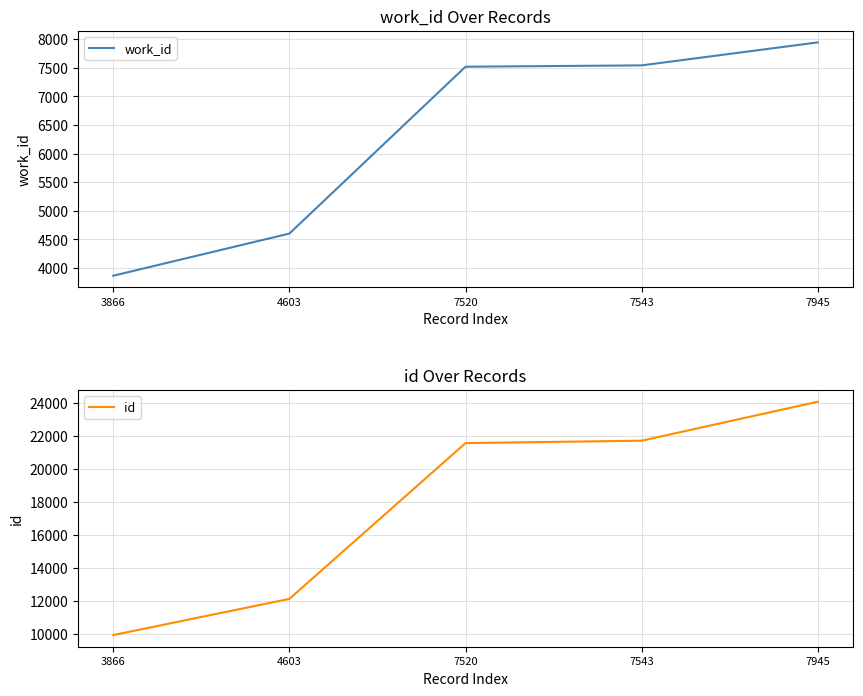

Which series changed the most between 4603 and 7520?

id